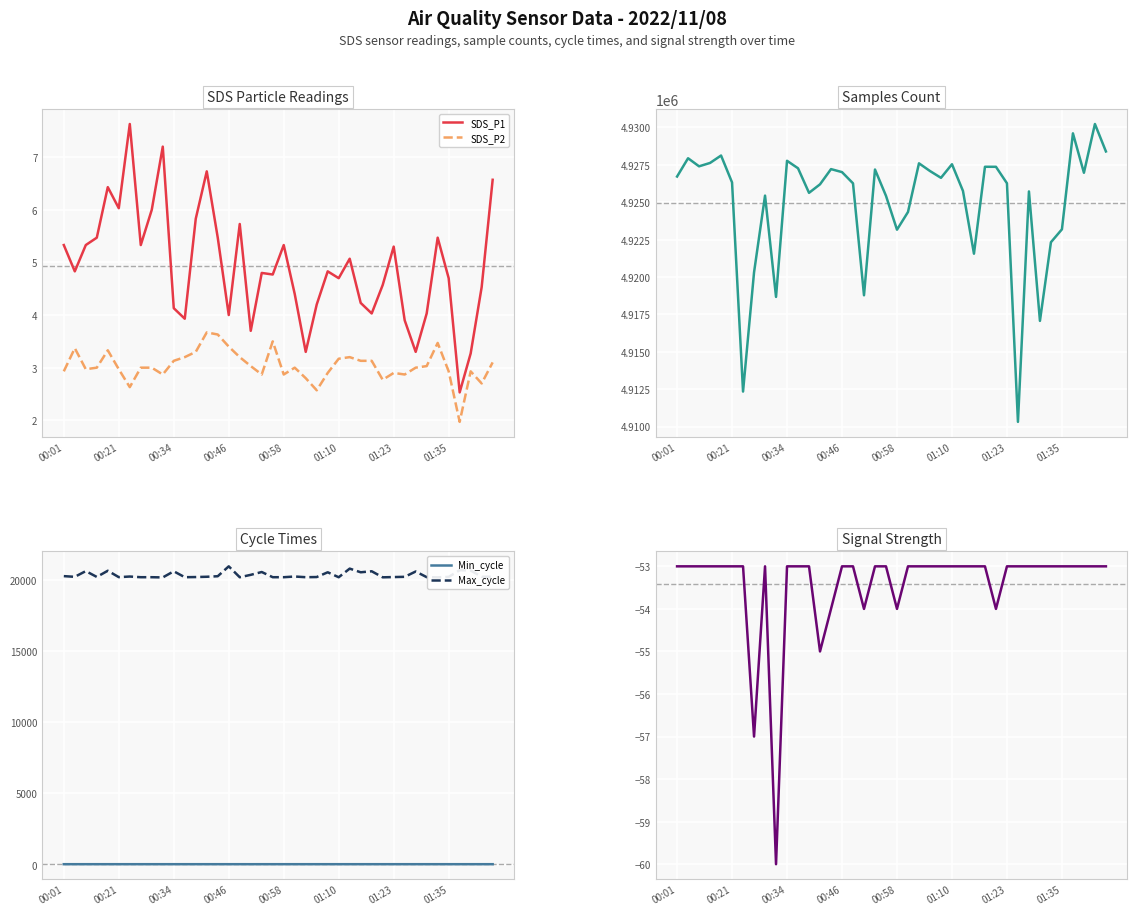

The value of SDS_P1 at 01:23 is 5.3. True or false?

True